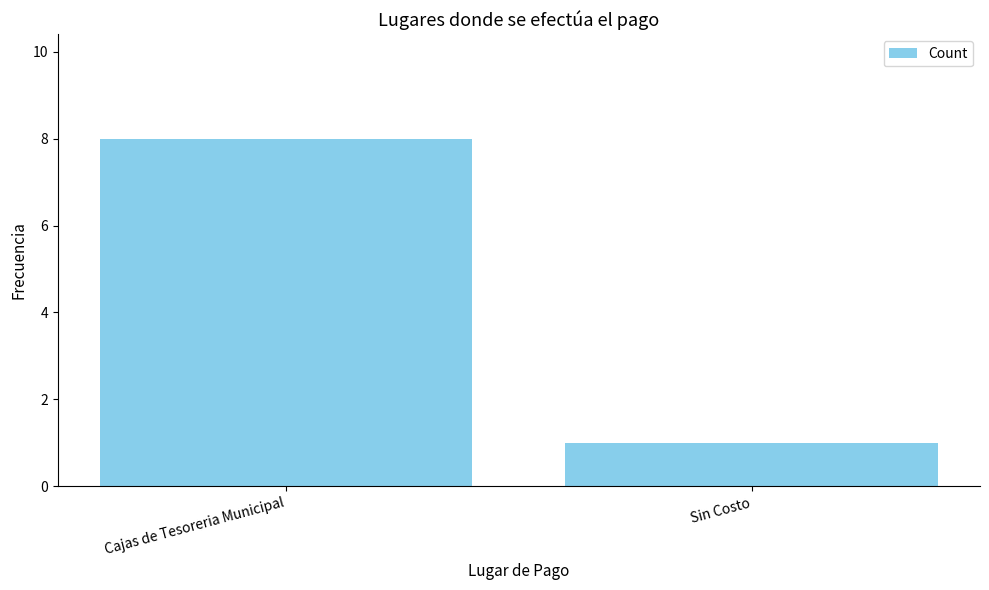

What is the ratio of the value at Cajas de Tesoreria Municipal to the value at Sin Costo?

8.0